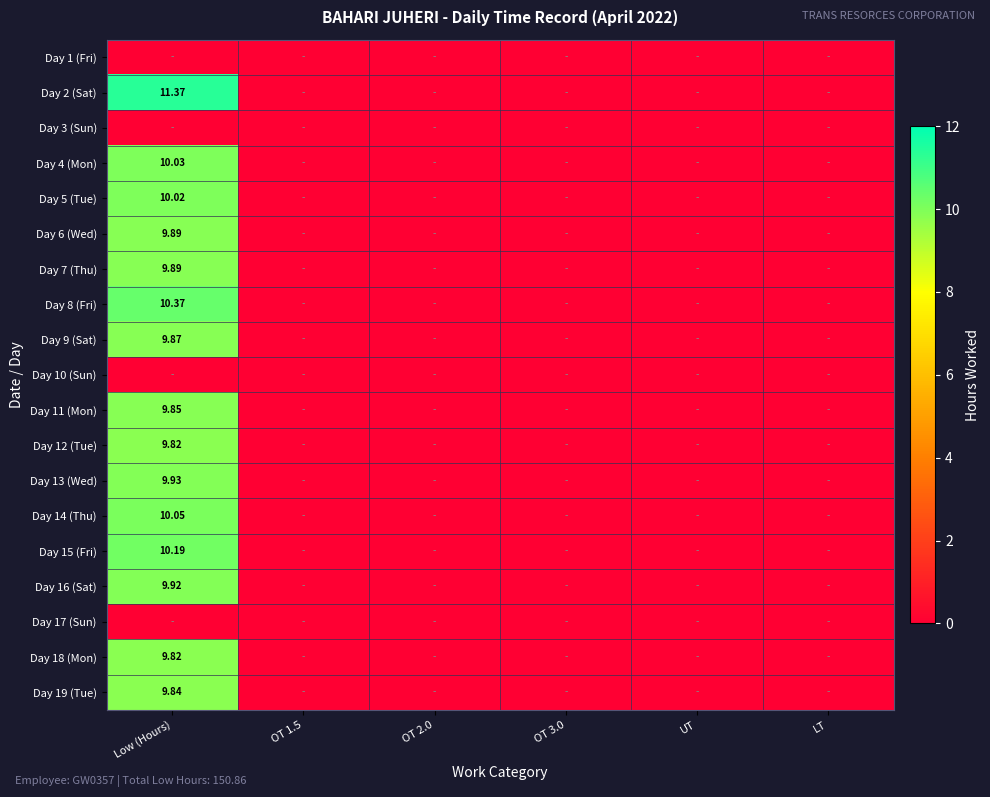

Rank the series at OT 1.5 from highest to lowest value.

Day 1 (Fri), Day 2 (Sat), Day 3 (Sun), Day 4 (Mon), Day 5 (Tue), Day 6 (Wed), Day 7 (Thu), Day 8 (Fri), Day 9 (Sat), Day 10 (Sun), Day 11 (Mon), Day 12 (Tue), Day 13 (Wed), Day 14 (Thu), Day 15 (Fri), Day 16 (Sat), Day 17 (Sun), Day 18 (Mon), Day 19 (Tue)